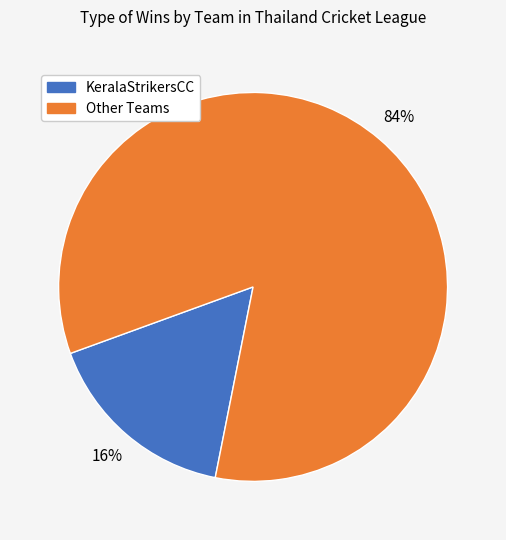

Rank the categories by value from lowest to highest.

KeralaStrikersCC, Other Teams